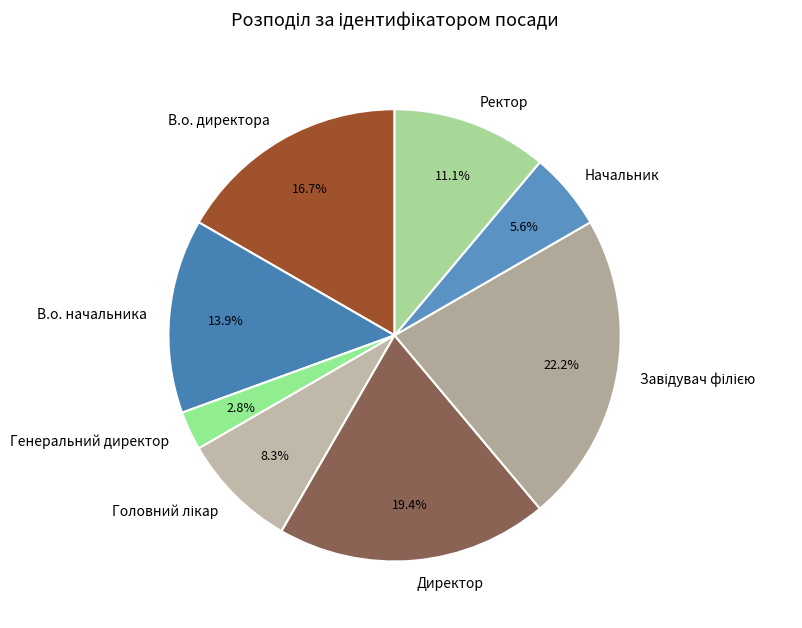

Between В.о. директора and Директор, which is larger?

Директор